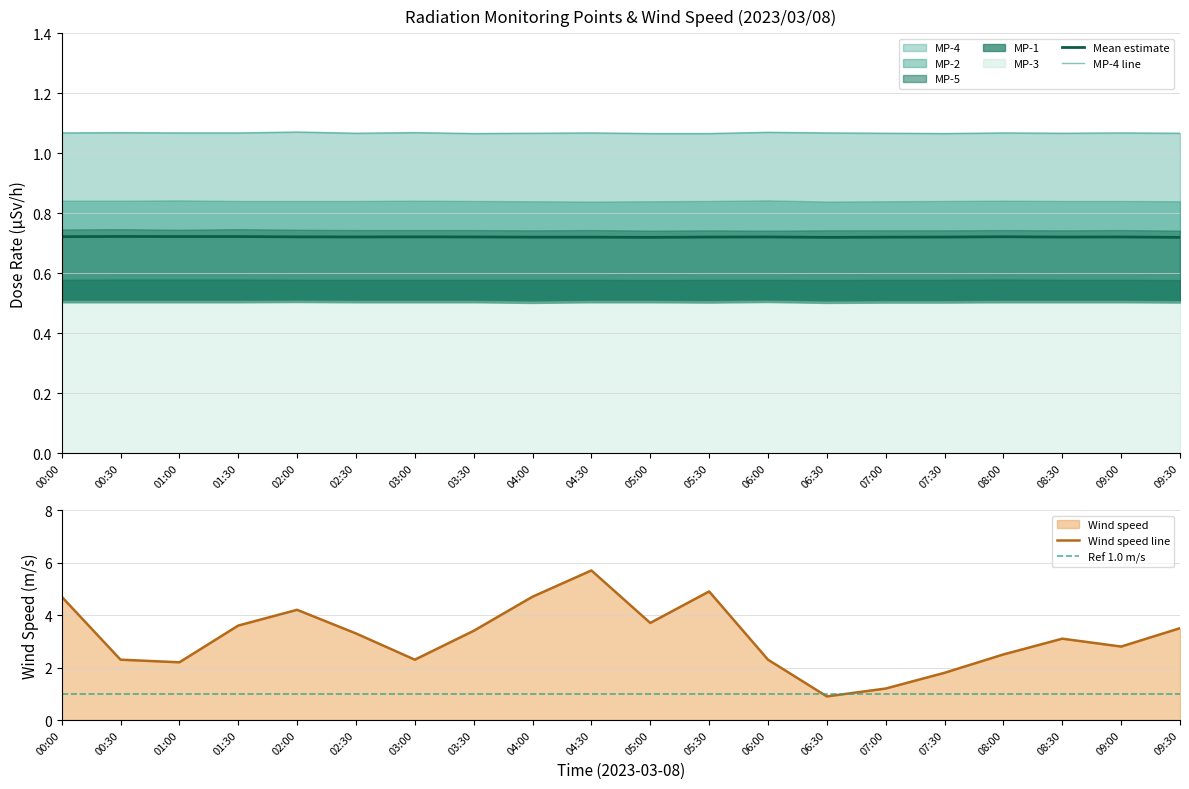

True or false: MP-1 and MP-5 intersect in this chart.

False